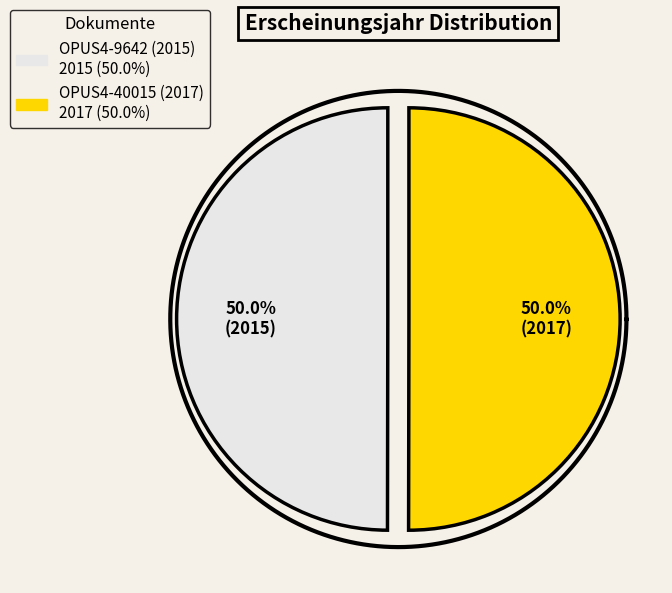

True or false: OPUS4-9642 (2015) accounts for 50% of the total.

True